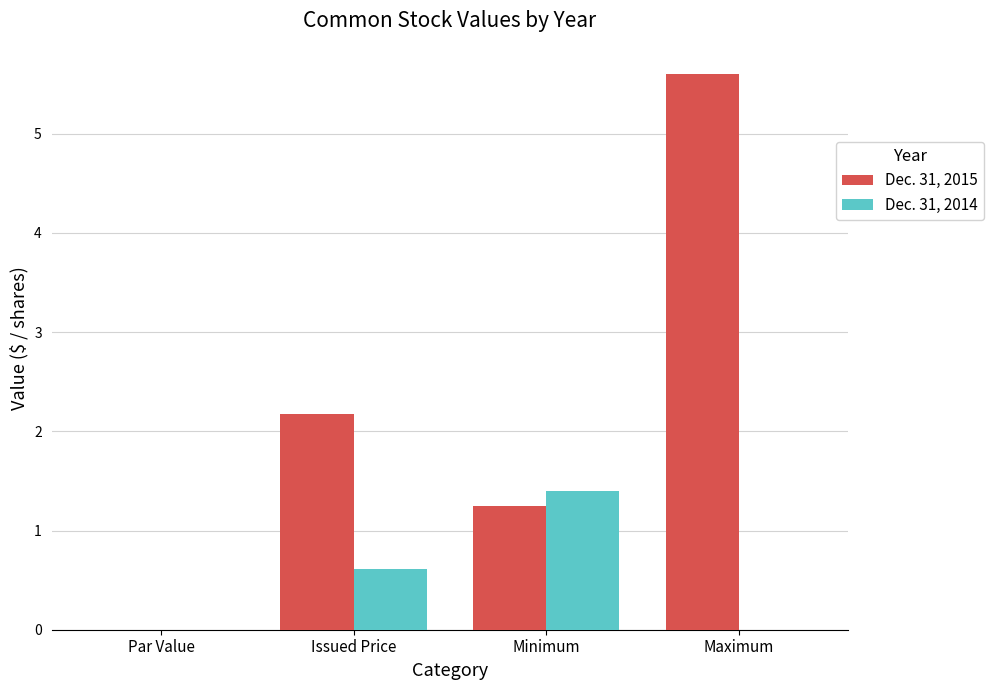

True or false: Dec. 31, 2014 has a value of 0.7 at Maximum.

False